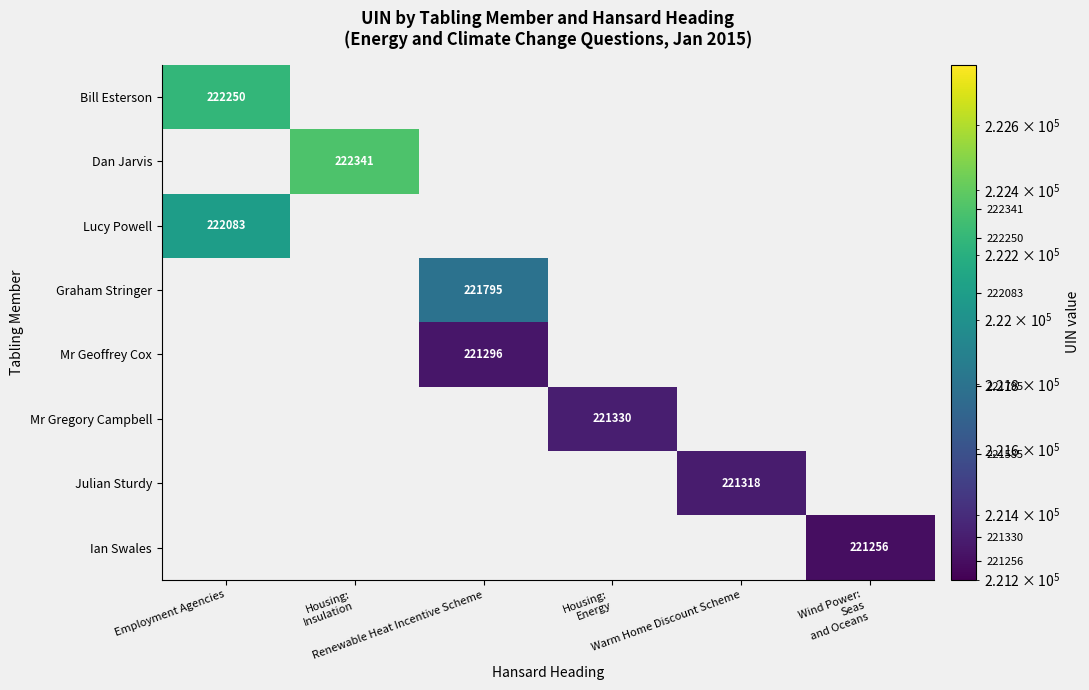

At how many categories does at least one series exceed 221718?

3